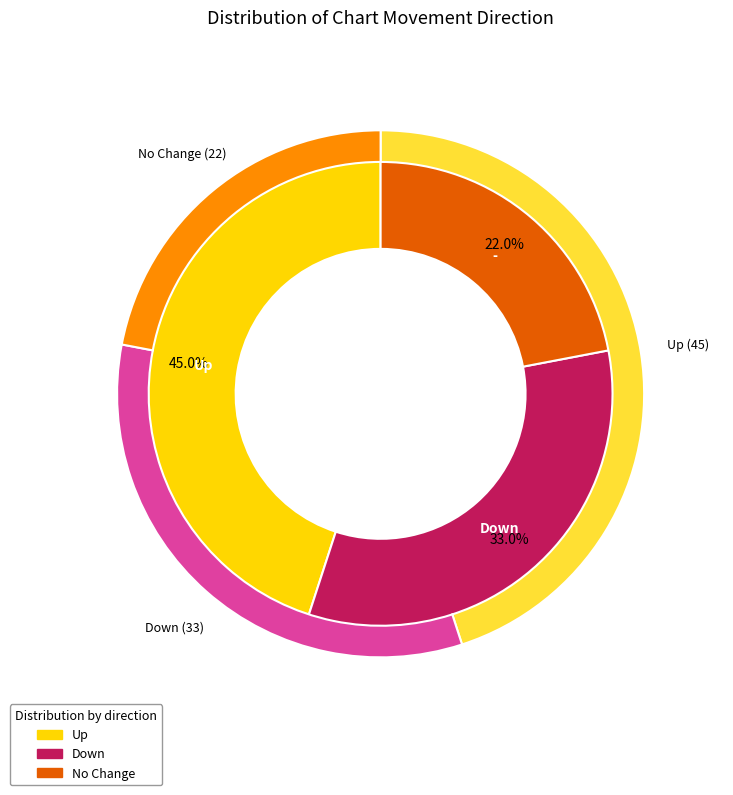

What percentage is NOT represented by -?

78.0%